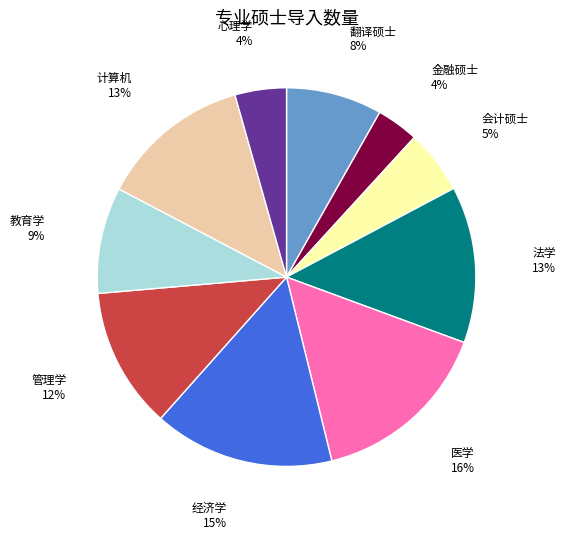

To the nearest percent, what is the average slice percentage?

10%